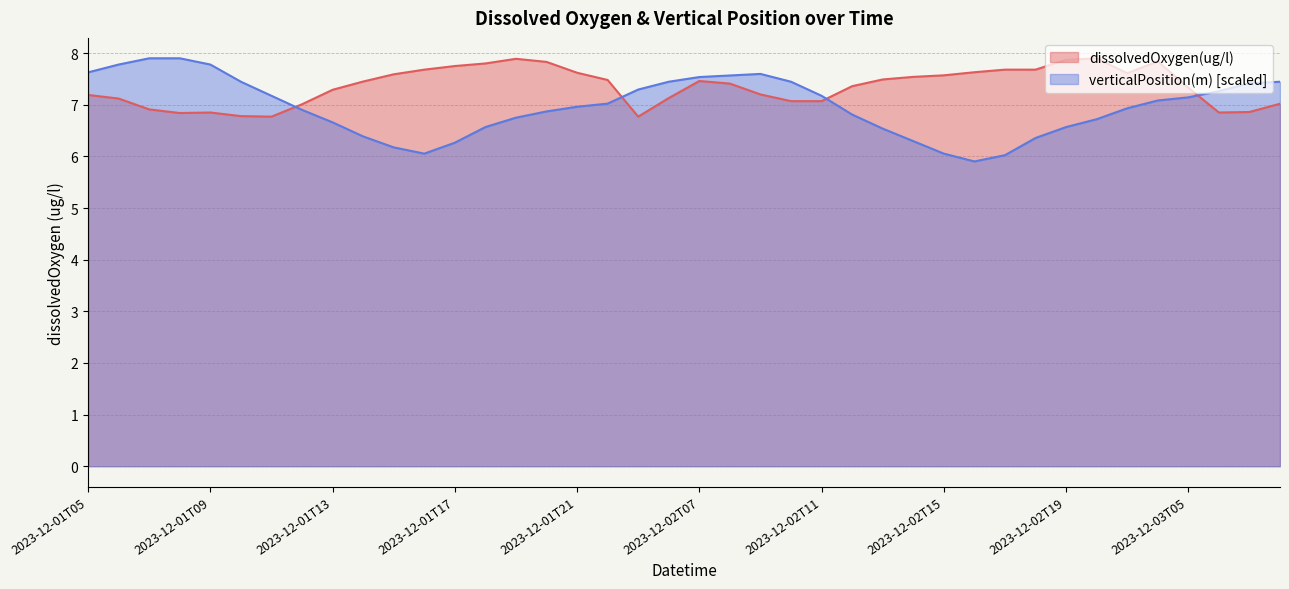

At which category does the chart reach its minimum across all series?

2023-12-02T16